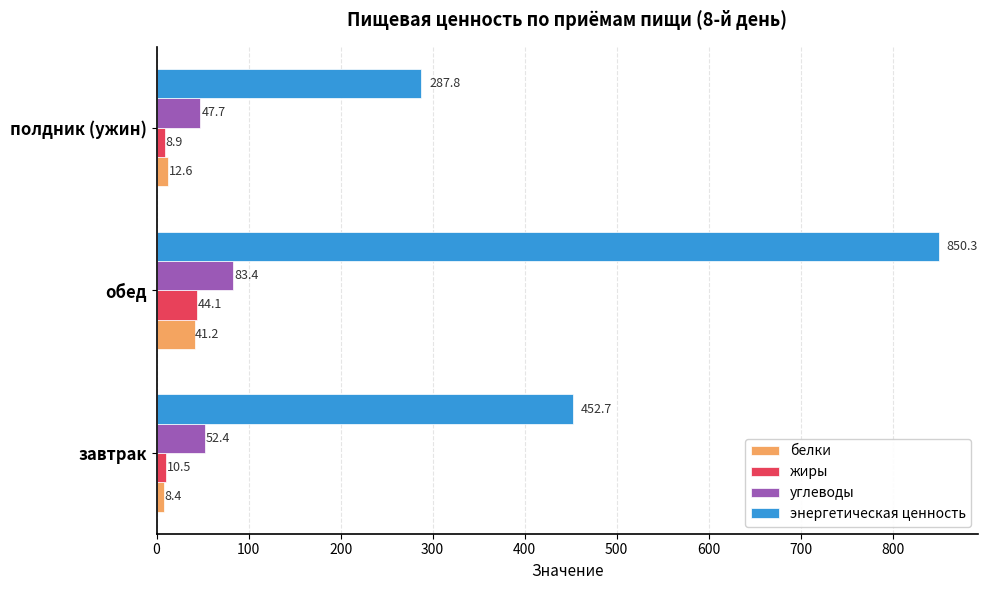

What is the total value across all series at обед?

1019.0